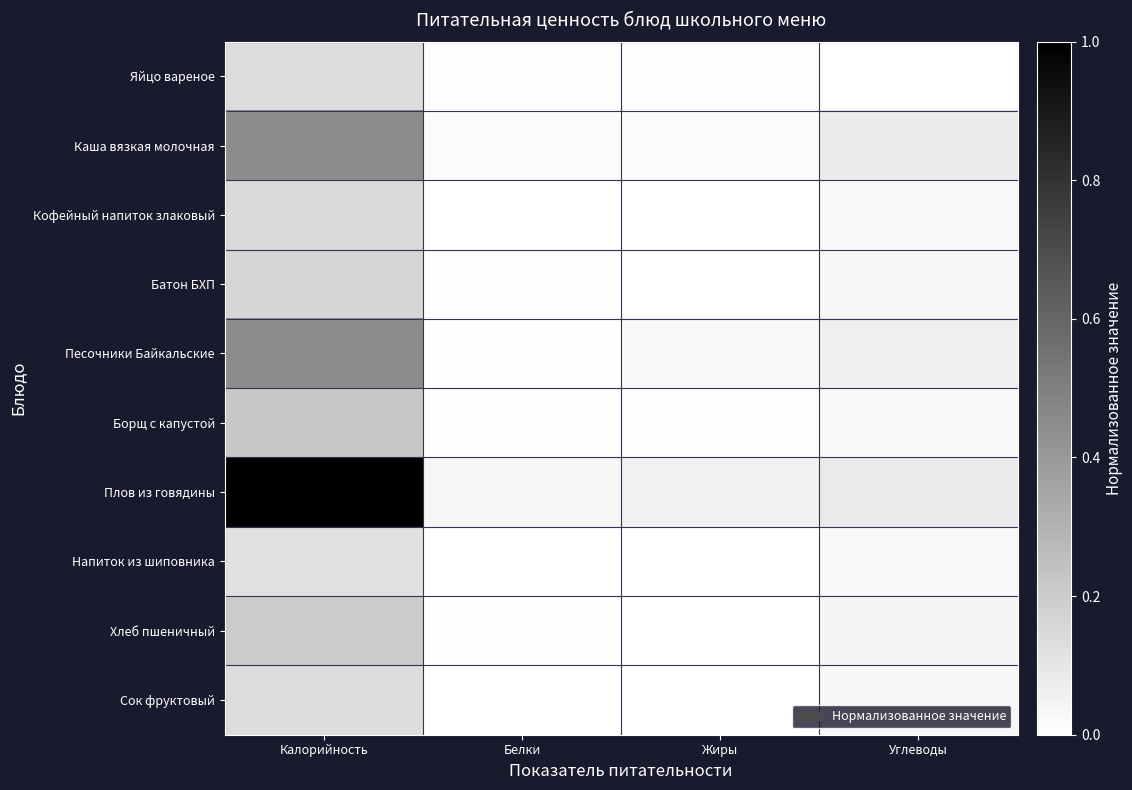

Reading left to right, transcribe all the data shown in this chart.

Яйцо вареное: Калорийность=0.1	Белки=0.0	Жиры=0.0	Углеводы=0.0
Каша вязкая молочная: Калорийность=0.5	Белки=0.0	Жиры=0.0	Углеводы=0.1
Кофейный напиток злаковый: Калорийность=0.1	Белки=0.0	Жиры=0.0	Углеводы=0.0
Батон БХП: Калорийность=0.2	Белки=0.0	Жиры=0.0	Углеводы=0.0
Песочники Байкальские: Калорийность=0.5	Белки=0.0	Жиры=0.0	Углеводы=0.1
Борщ с капустой: Калорийность=0.2	Белки=0.0	Жиры=0.0	Углеводы=0.0
Плов из говядины: Калорийность=1.0	Белки=0.0	Жиры=0.1	Углеводы=0.1
Напиток из шиповника: Калорийность=0.1	Белки=0.0	Жиры=0.0	Углеводы=0.0
Хлеб пшеничный: Калорийность=0.2	Белки=0.0	Жиры=0.0	Углеводы=0.0
Сок фруктовый: Калорийность=0.1	Белки=0.0	Жиры=0.0	Углеводы=0.0